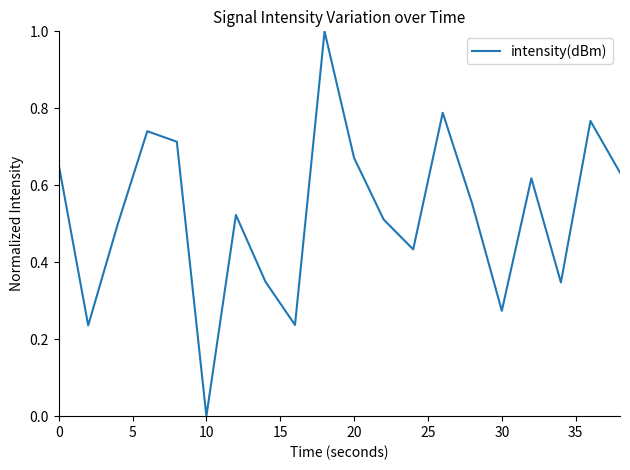

What is the difference between the maximum and minimum values?

1.0